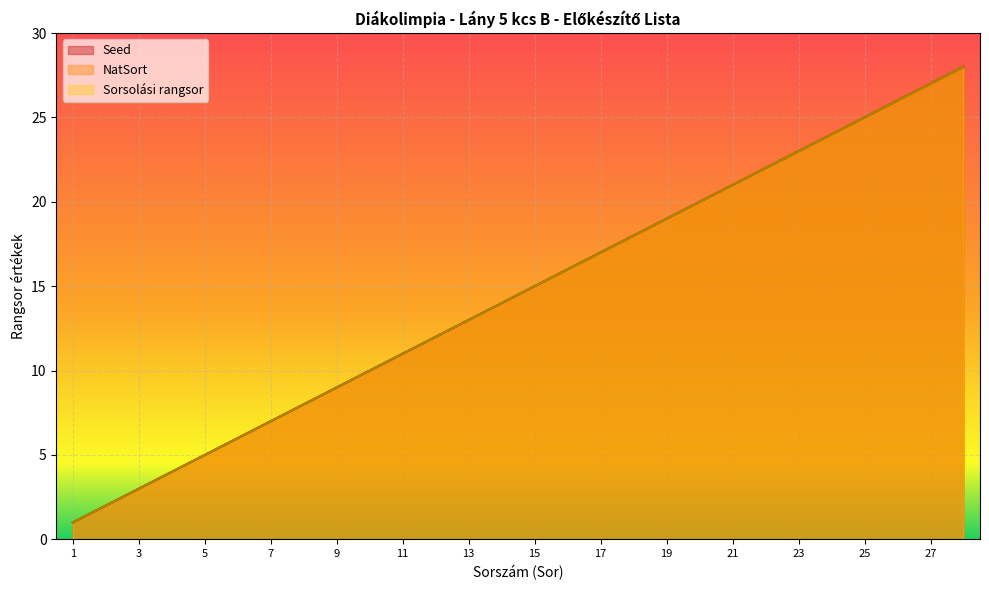

True or false: Sorsolasi_rangsor and NatSort cross at least once.

False